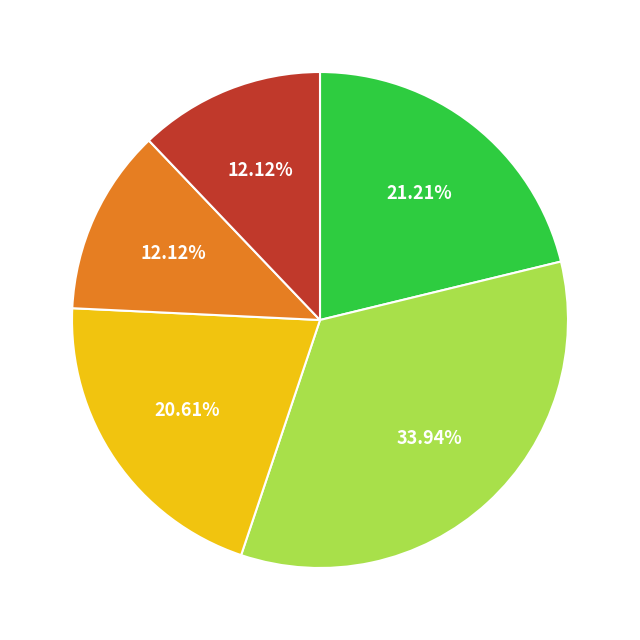

Is there any slice that represents more than half of the pie?

No